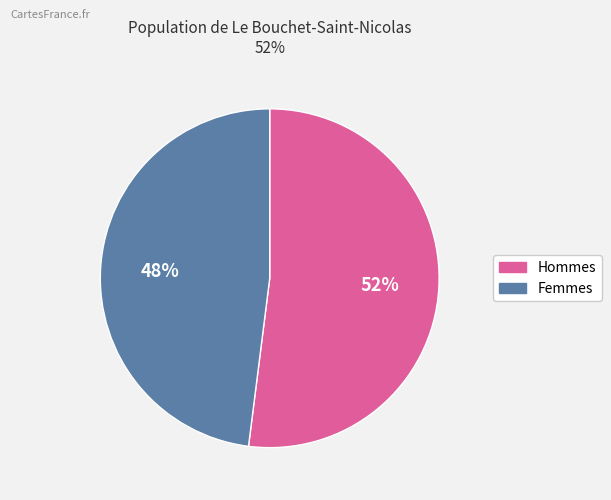

To the nearest percent, what is the difference between the largest and smallest slice percentages?

4%